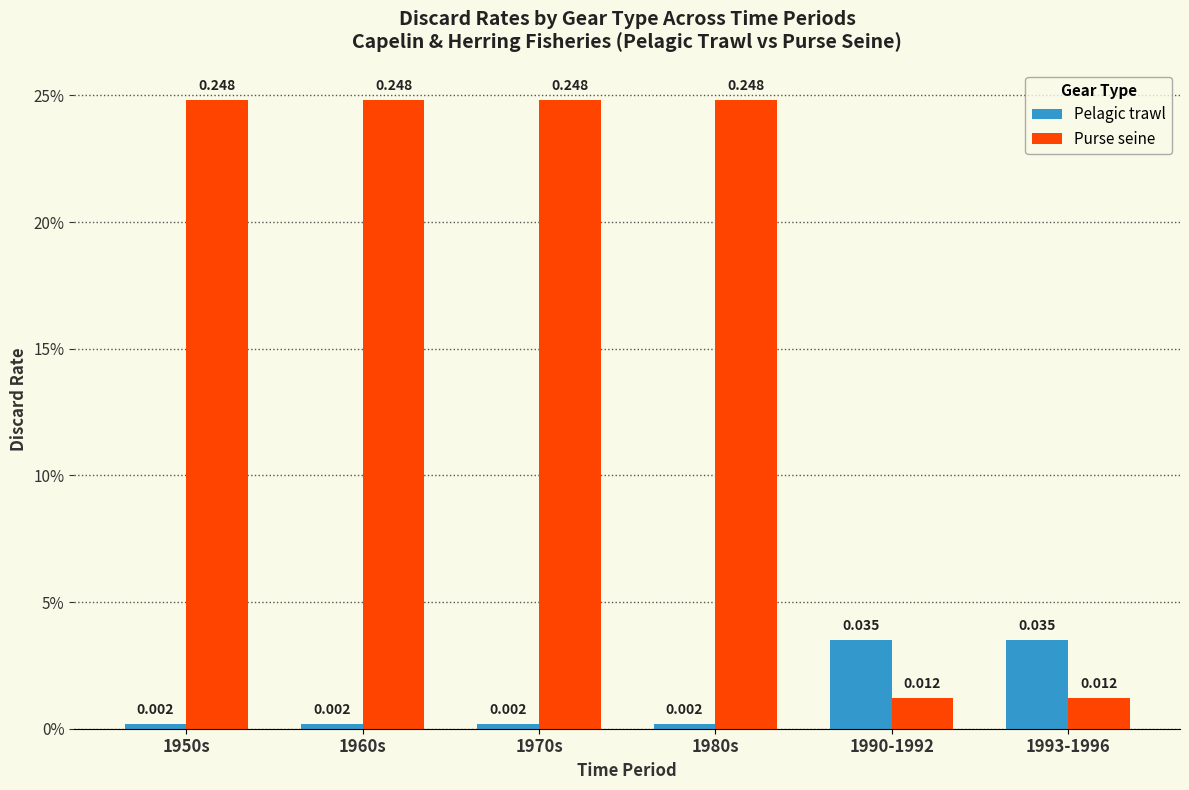

Does the chart contain stacked bars?

No